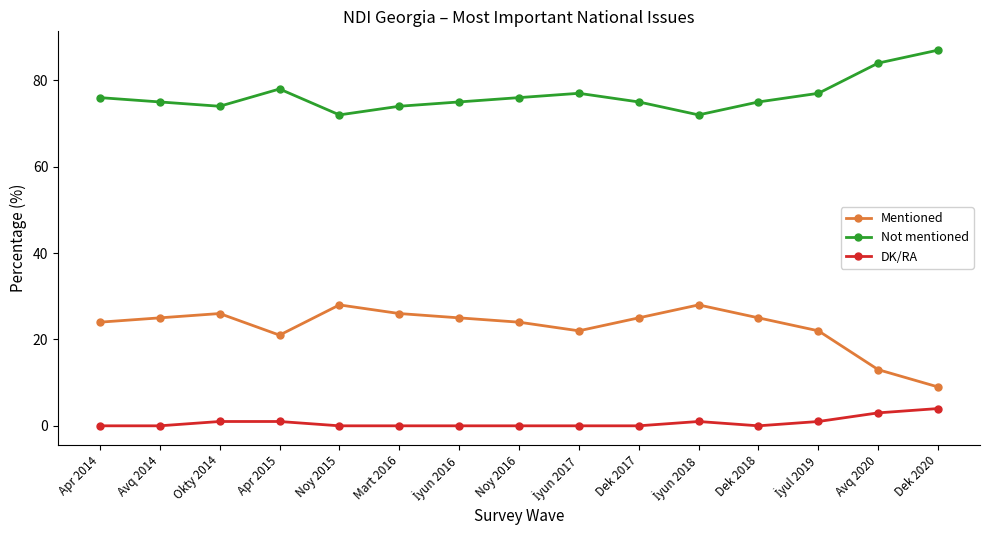

Which series has the largest range (max minus min)?

Mentioned